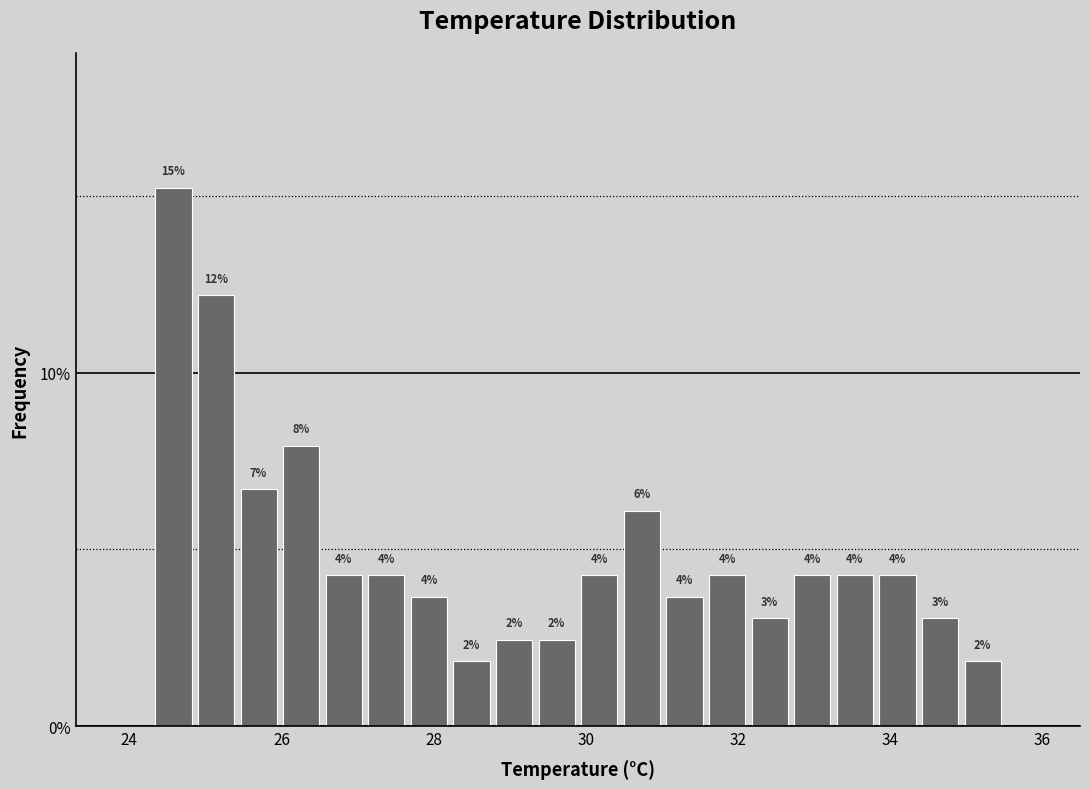

Around what value on the x-axis is the tallest bar? Give the approximate position of its centre, as read against the axis.

24.6